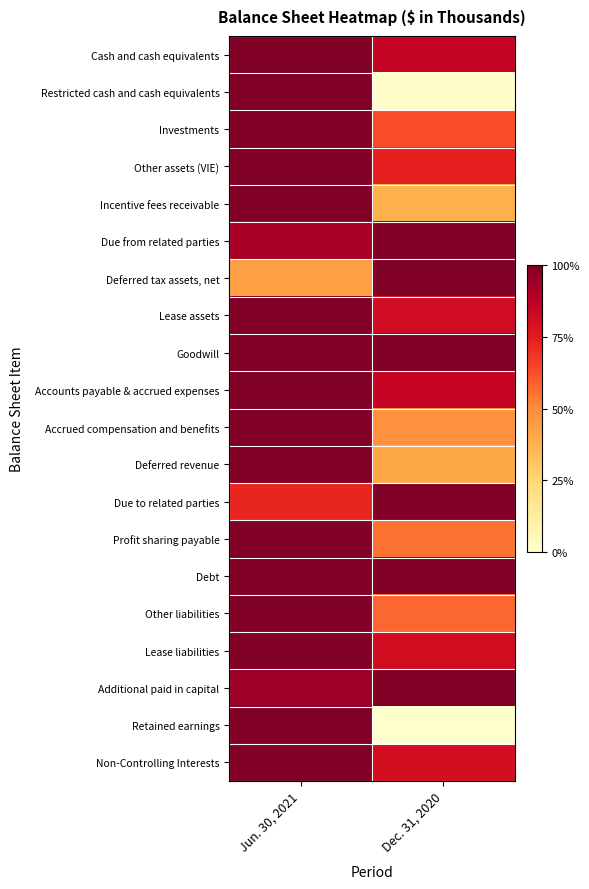

Reading left to right, transcribe all the data shown in this chart.

Cash and cash equivalents: Jun. 30, 2021=1.0	Dec. 31, 2020=0.9
Restricted cash and cash equivalents: Jun. 30, 2021=1.0	Dec. 31, 2020=0.0
Investments: Jun. 30, 2021=1.0	Dec. 31, 2020=0.6
Other assets (VIE): Jun. 30, 2021=1.0	Dec. 31, 2020=0.7
Incentive fees receivable: Jun. 30, 2021=1.0	Dec. 31, 2020=0.4
Due from related parties: Jun. 30, 2021=0.9	Dec. 31, 2020=1.0
Deferred tax assets, net: Jun. 30, 2021=0.4	Dec. 31, 2020=1.0
Lease assets: Jun. 30, 2021=1.0	Dec. 31, 2020=0.8
Goodwill: Jun. 30, 2021=1.0	Dec. 31, 2020=1.0
Accounts payable & accrued expenses: Jun. 30, 2021=1.0	Dec. 31, 2020=0.8
Accrued compensation and benefits: Jun. 30, 2021=1.0	Dec. 31, 2020=0.5
Deferred revenue: Jun. 30, 2021=1.0	Dec. 31, 2020=0.4
Due to related parties: Jun. 30, 2021=0.7	Dec. 31, 2020=1.0
Profit sharing payable: Jun. 30, 2021=1.0	Dec. 31, 2020=0.6
Debt: Jun. 30, 2021=1.0	Dec. 31, 2020=1.0
Other liabilities: Jun. 30, 2021=1.0	Dec. 31, 2020=0.6
Lease liabilities: Jun. 30, 2021=1.0	Dec. 31, 2020=0.8
Additional paid in capital: Jun. 30, 2021=0.9	Dec. 31, 2020=1.0
Retained earnings: Jun. 30, 2021=1.0	Dec. 31, 2020=0.0
Non-Controlling Interests: Jun. 30, 2021=1.0	Dec. 31, 2020=0.8